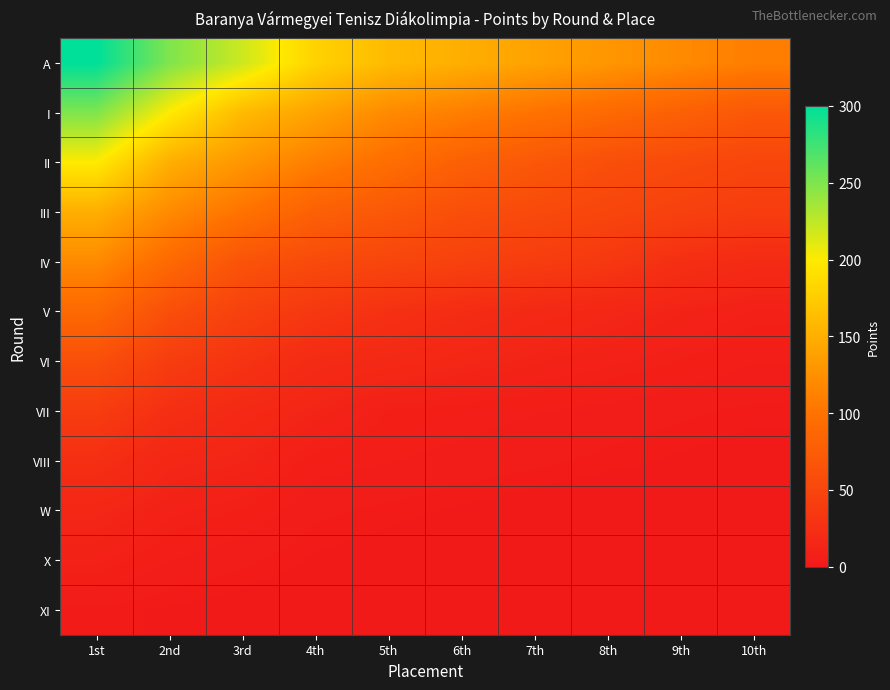

Between 4th and 9th, which series saw the biggest shift?

A